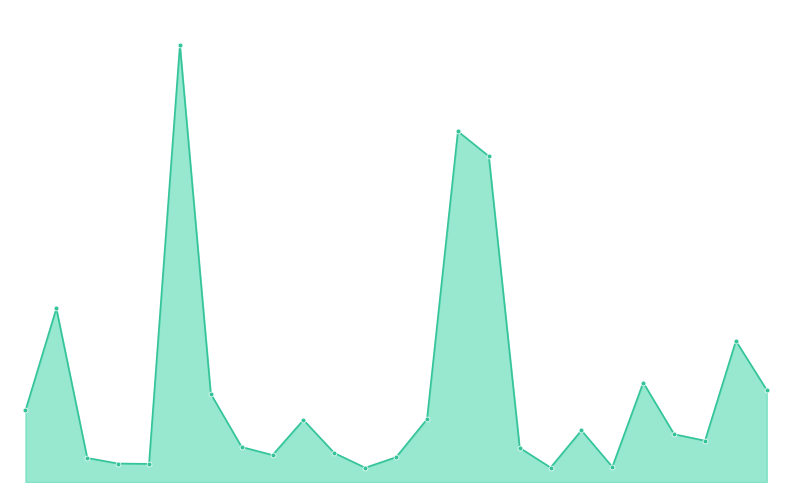

Does the chart have visible grid lines?

No